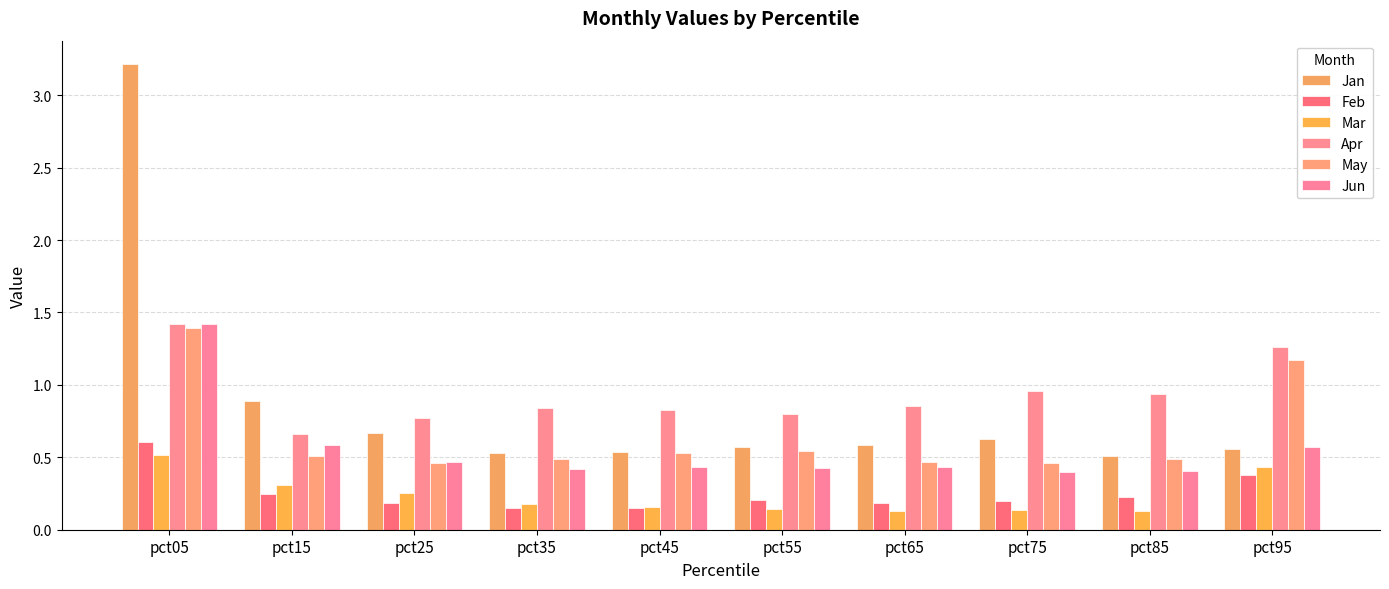

Is the value of Feb at pct15 greater than the value of Jun at pct65?

No